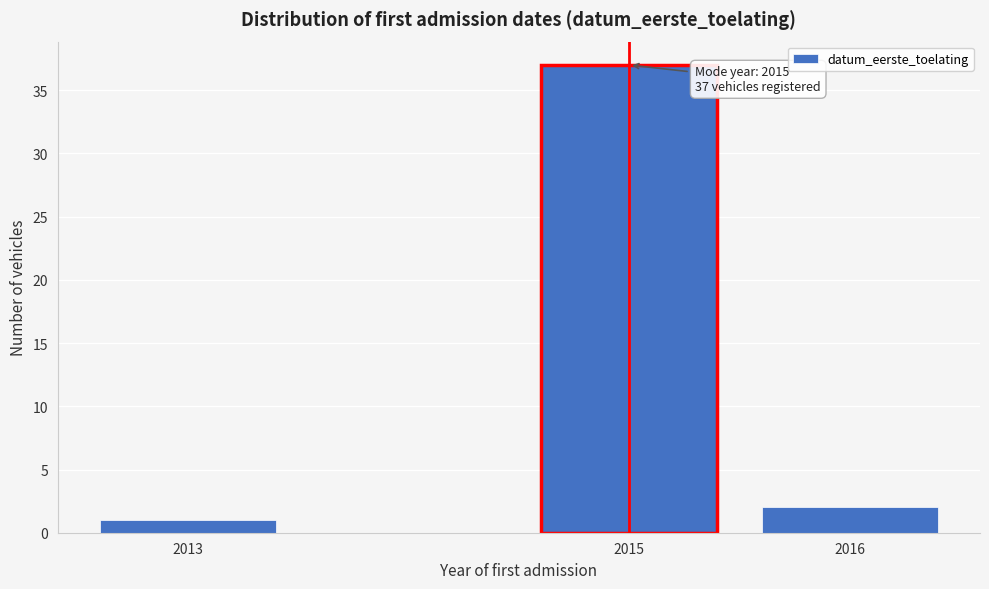

Reading left to right, extract all data points from this chart.

2013=1	2015=37	2016=2